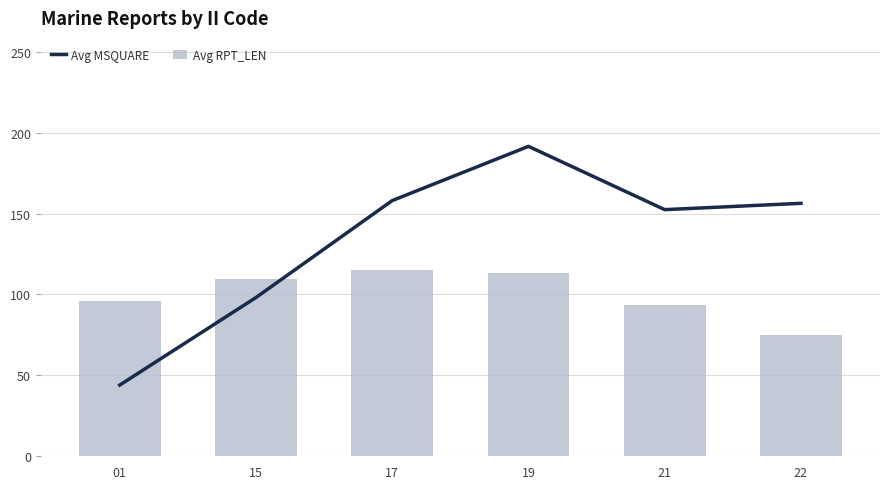

What is the sum of the Avg MSQUARE values at 15 and 01?

142.1